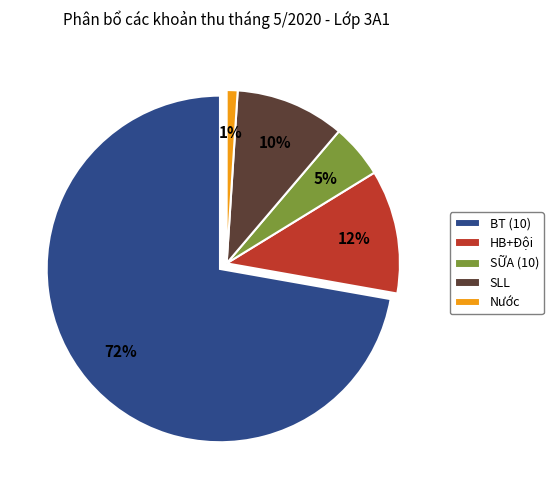

Is the sum of HB+Đội and BT (10) greater than half?

Yes